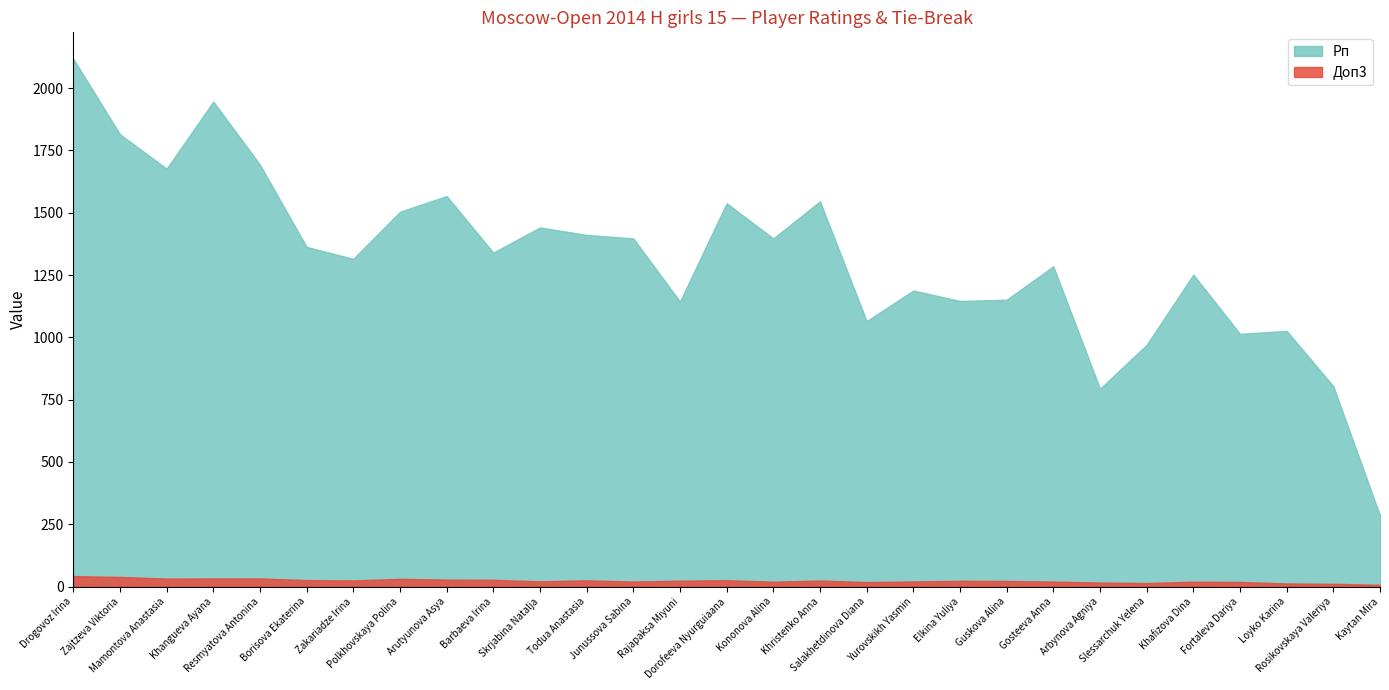

True or false: Рп has a value of 3570.3 at Drogovoz Irina.

False